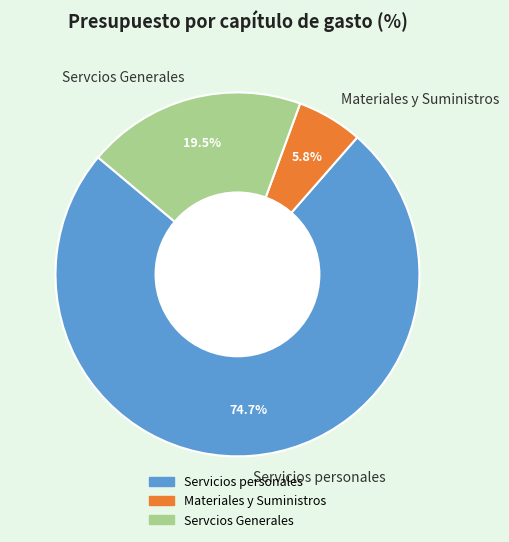

Which category accounts for the majority?

Servicios personales